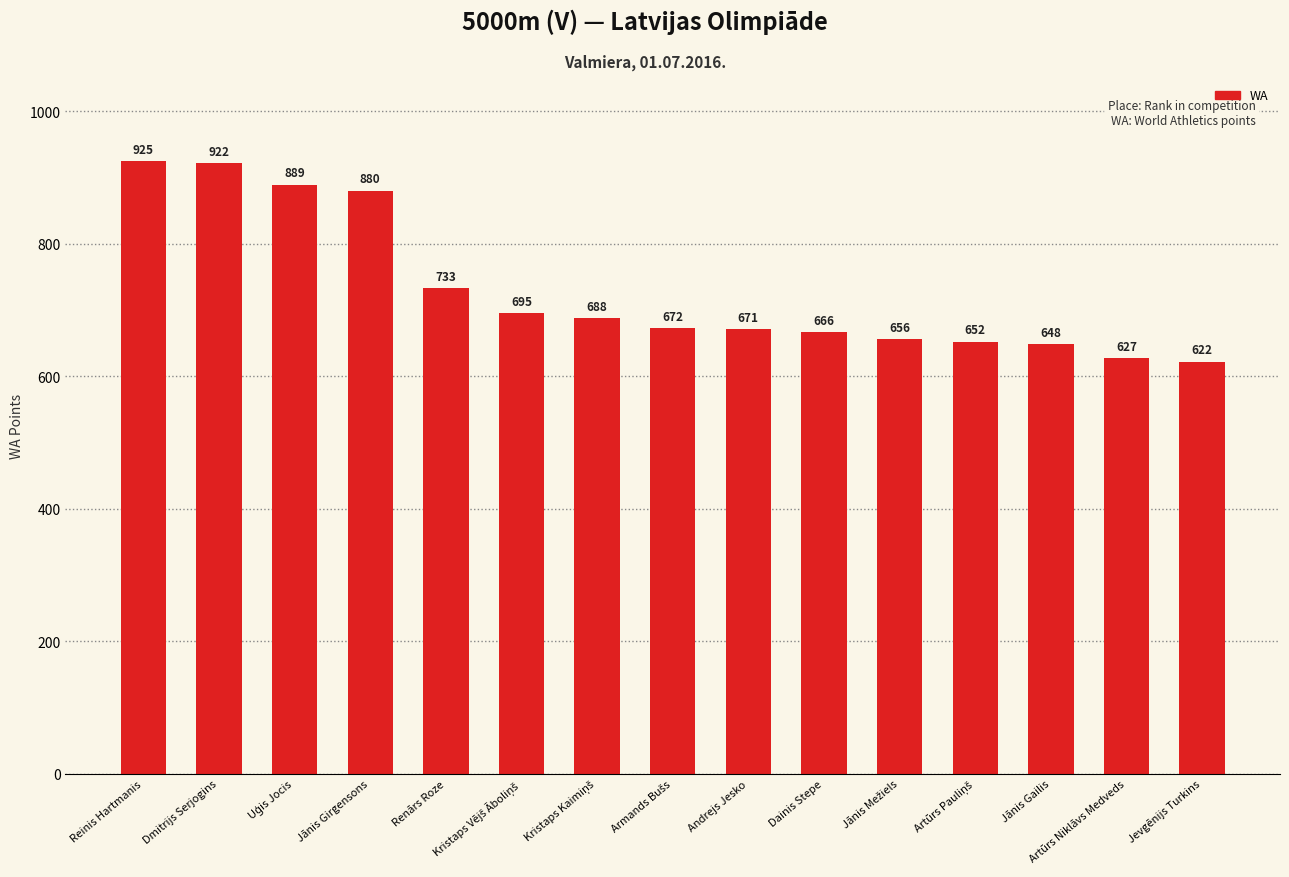

What is the sum of all values?

10946